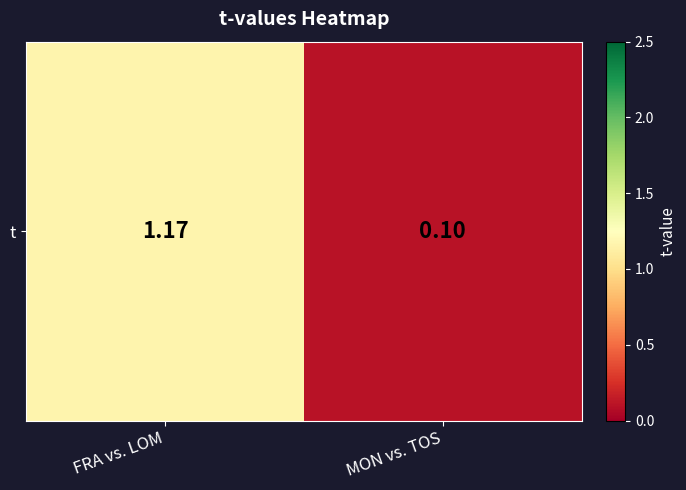

The chart shows a value of 0.0 at MON vs. TOS. True or false?

False